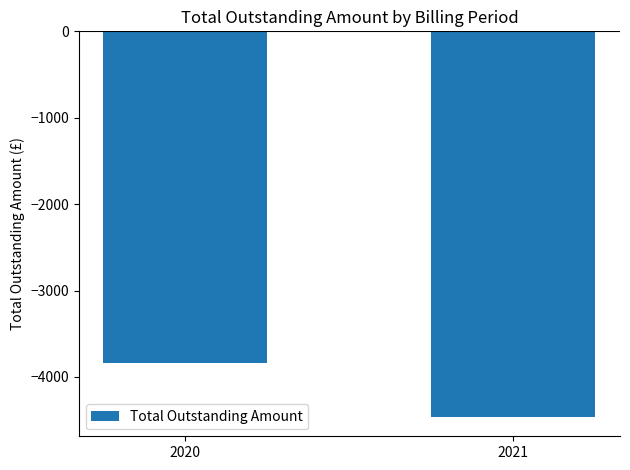

Reading left to right, extract all data points from this chart.

-3843.9	-4463.3